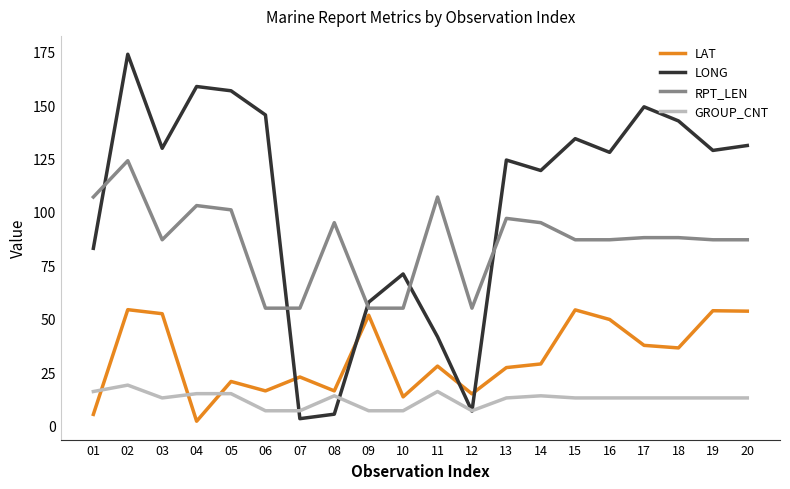

Which series changed the most between 01 and 07?

LONG